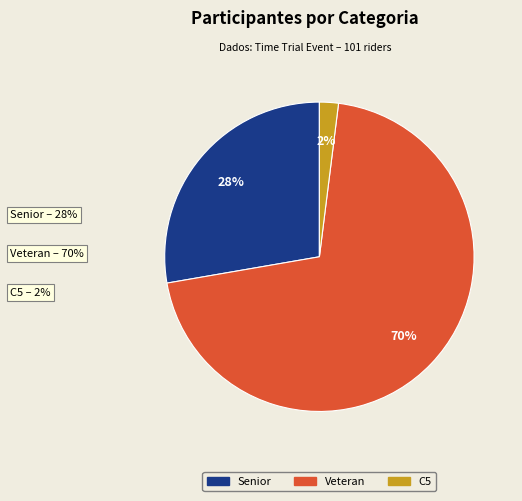

Rank the categories by value from highest to lowest.

Veteran, Senior, C5